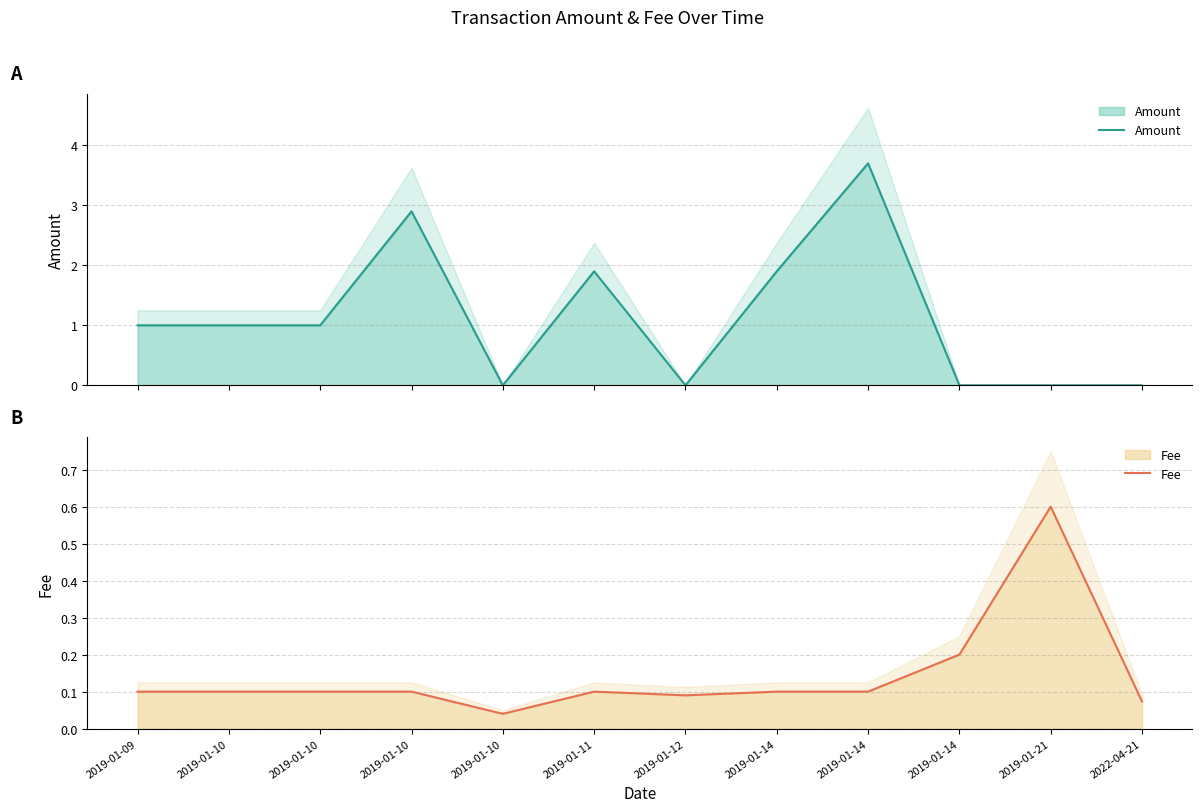

Which series has the largest range (max minus min)?

Amount